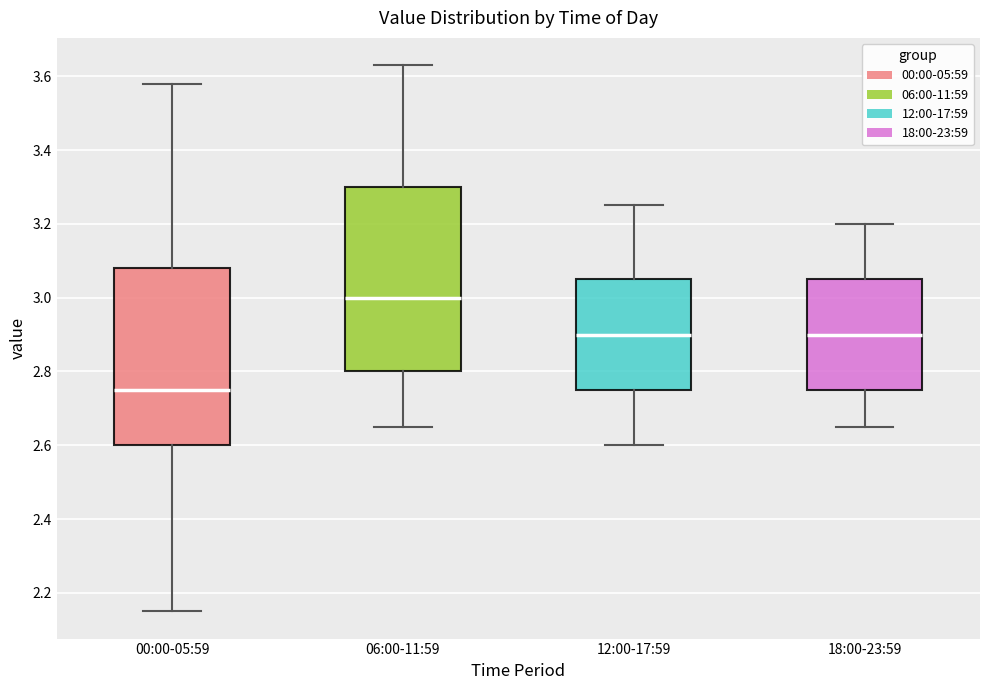

Which box has the highest median line?

06:00-11:59